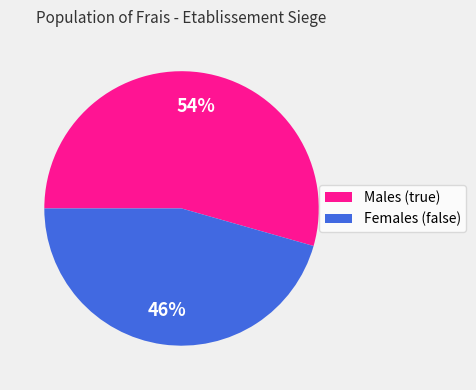

Is there a majority slice in this chart?

Yes